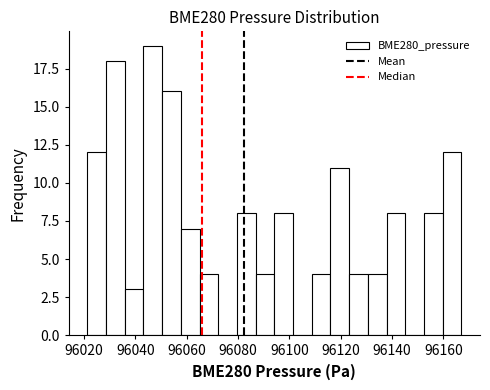

Read against the x-axis, roughly where is the centre of the tallest bar?

96046